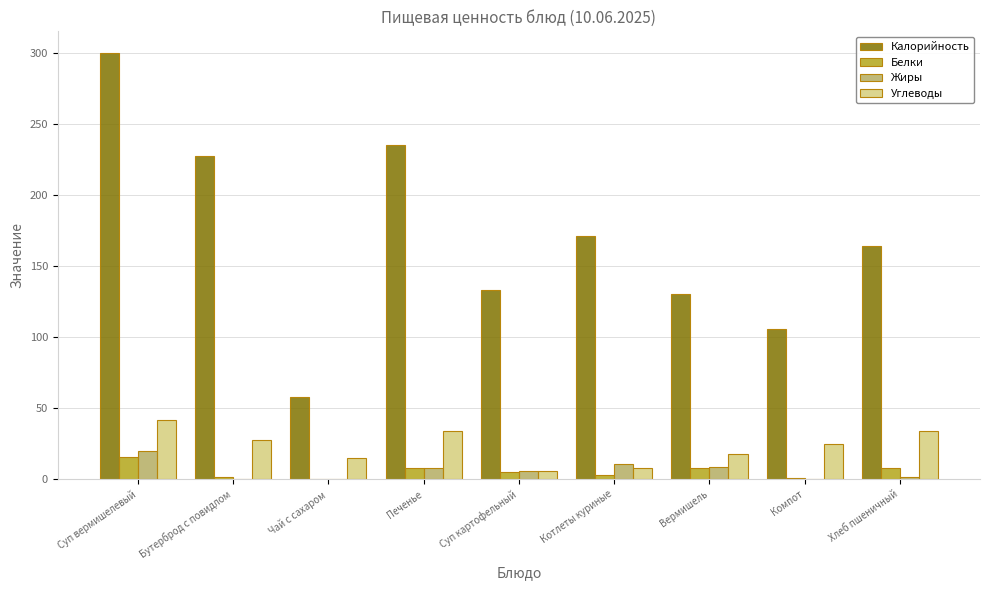

At Хлеб пшеничный, list the series in order from smallest to largest.

Жиры, Белки, Углеводы, Калорийность